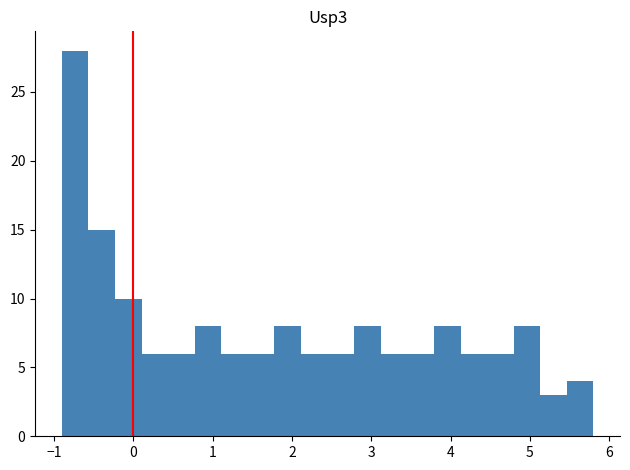

Read against the x-axis, roughly where is the centre of the tallest bar?

-0.7